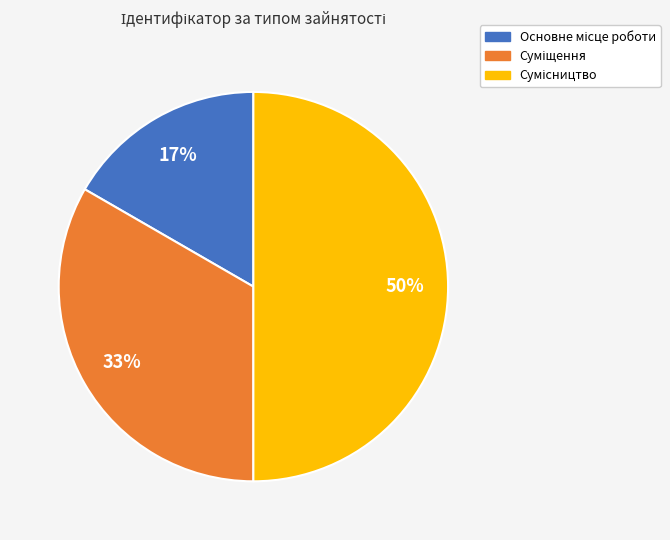

To the nearest percent, what is the average slice percentage?

33%